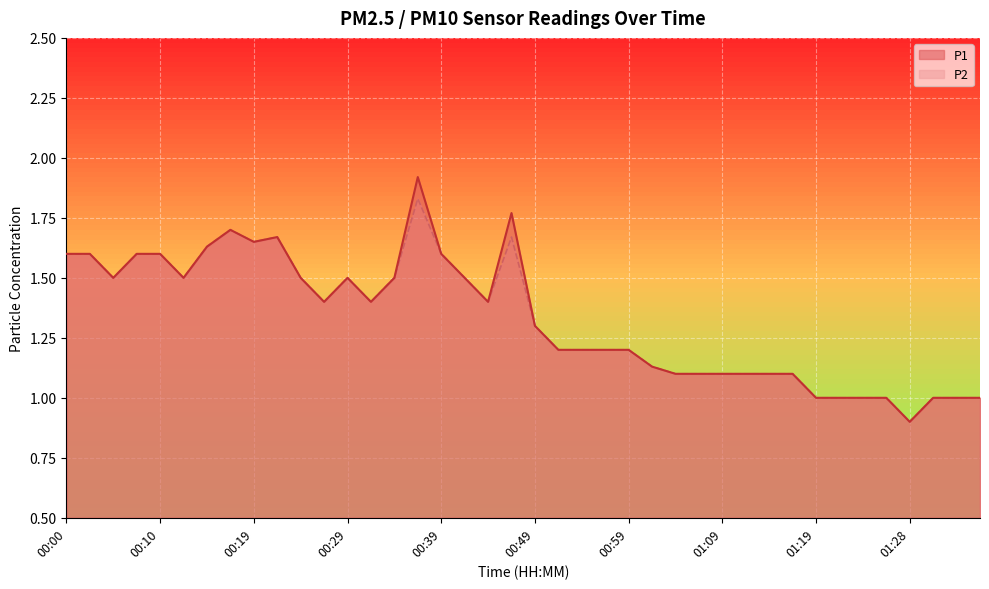

At which category is the sum across all series the highest?

00:37